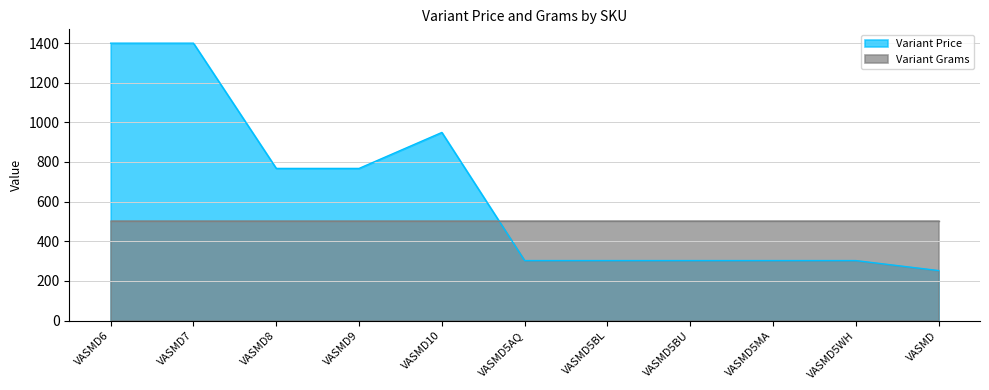

What is the ratio of the value at VASMD6 to the value at VASMD5AQ?

4.6